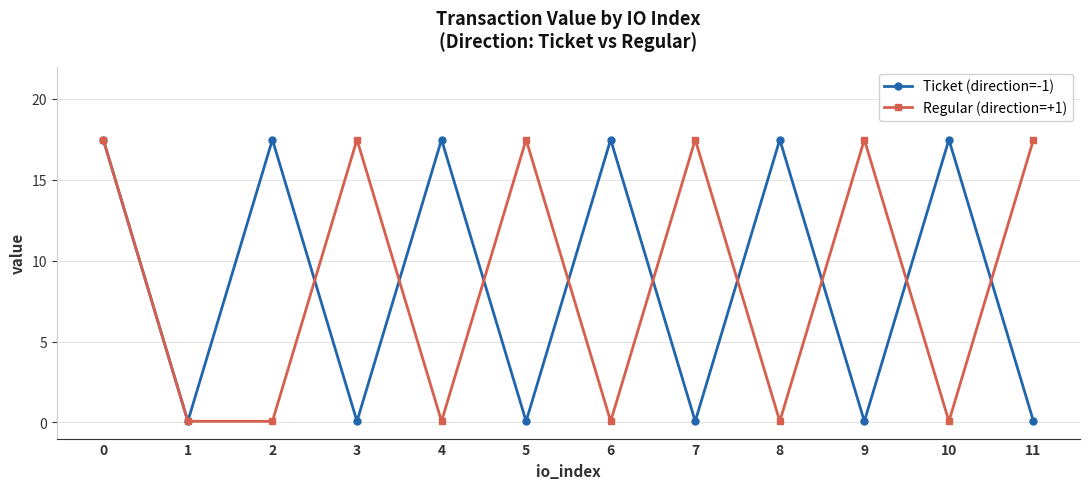

Is the value of Regular (direction=+1) at 11 greater than the value of Ticket (direction=-1) at 1?

Yes